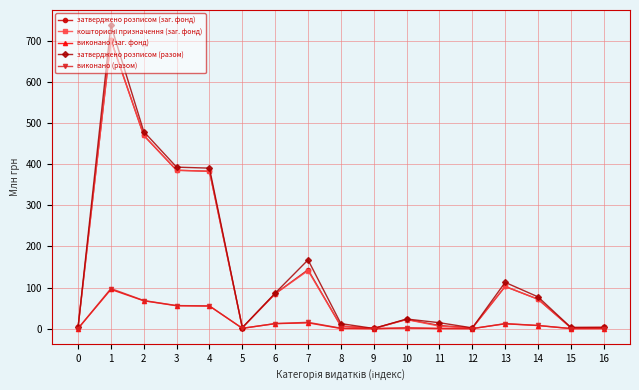

At which category does затверджено розписом (заг. фонд) reach its first local peak?

1